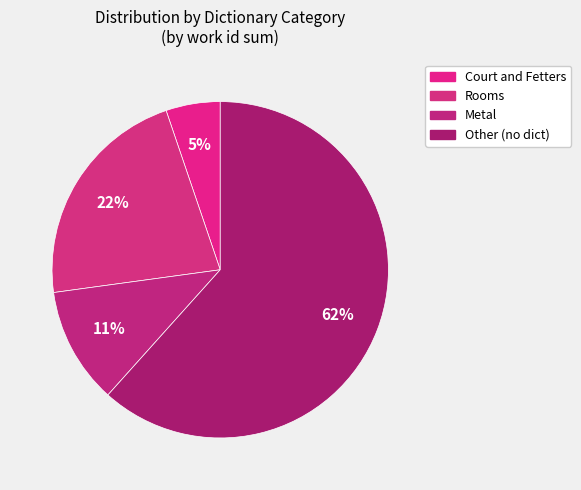

Is it true that Rooms is 9% of the pie?

False